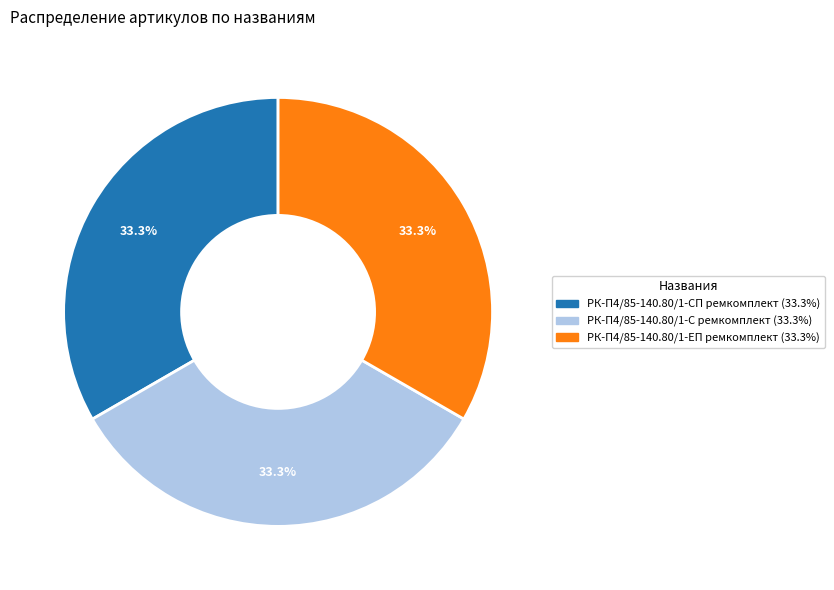

Does РК-П4/85-140.80/1-ЕП ремкомплект represent more than half of the total?

No